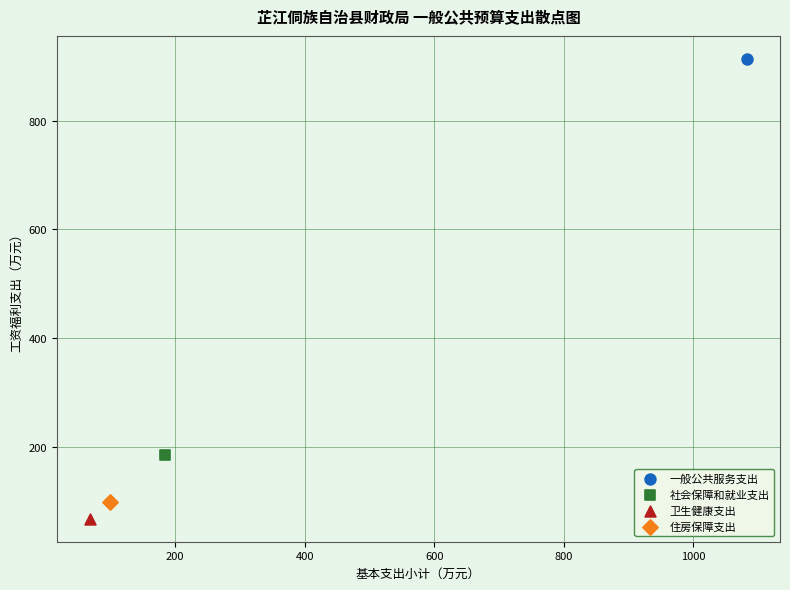

Which series contains the highest Y value?

一般公共服务支出